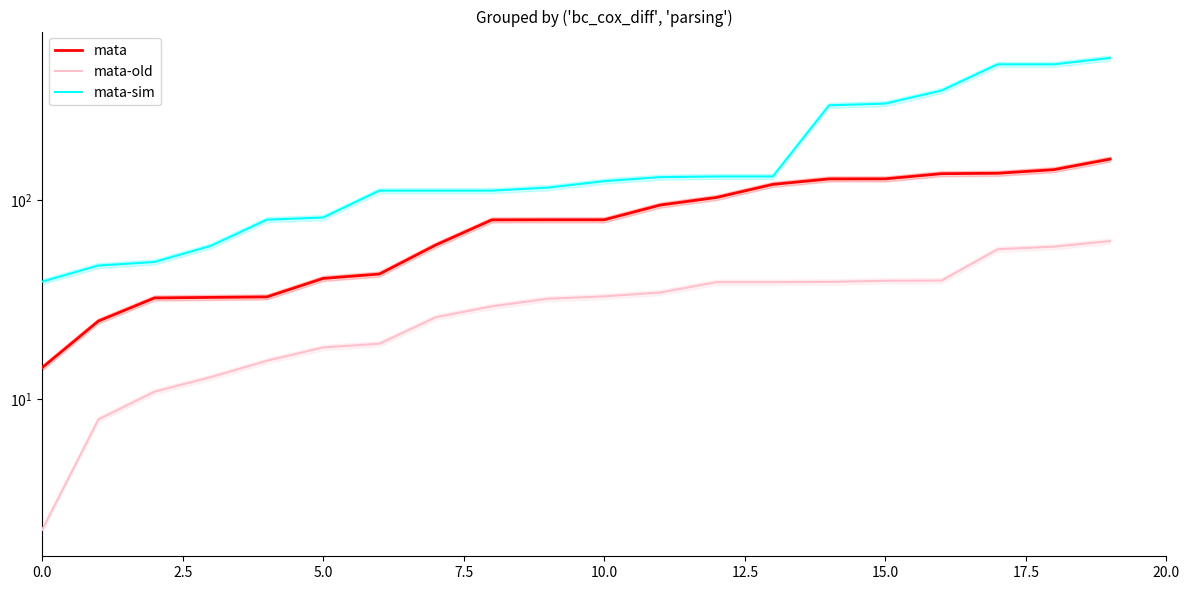

Is the value of mata-old at 15 greater than the value of mata-sim at 16?

No